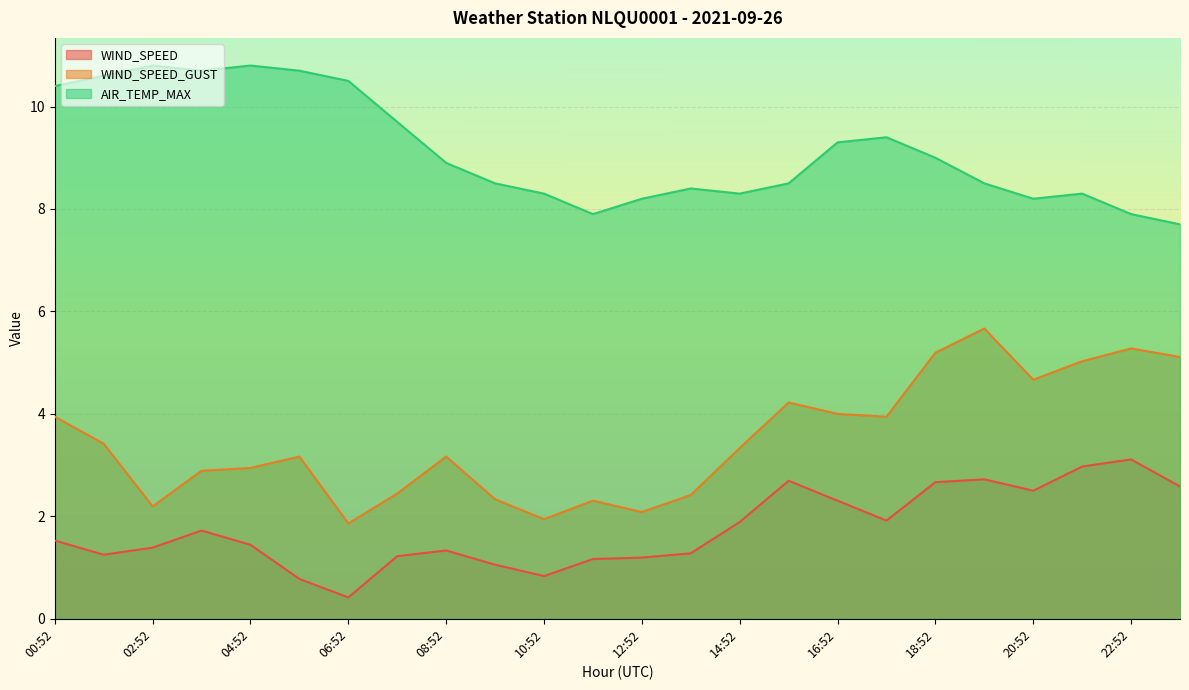

Rank the series by their average value, from lowest to highest.

WIND_SPEED, WIND_SPEED_GUST, AIR_TEMP_MAX